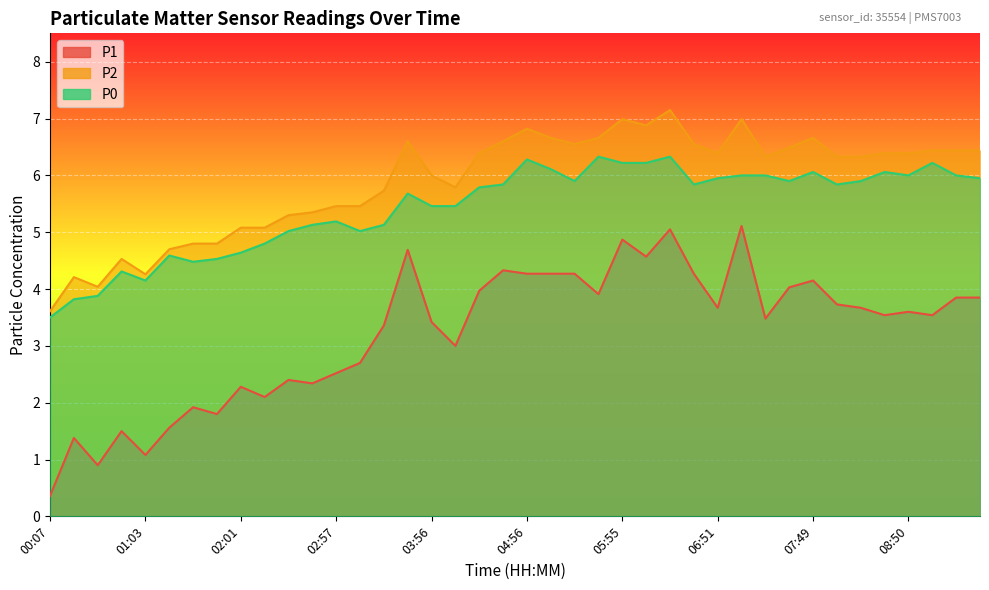

What is the maximum value shown in the chart?

7.2